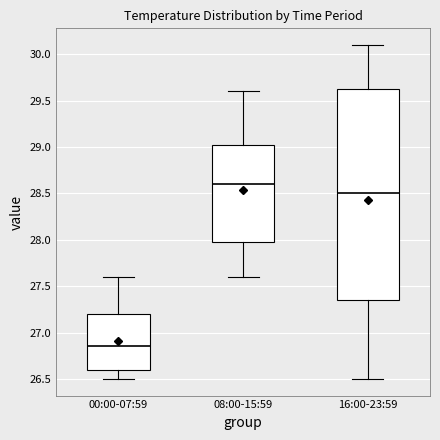

Reading left to right, read every box against the y-axis: the position of its median line, the range the box covers, and the ends of its whiskers. The values are not printed on the chart, so give them approximately, as read against the axis.

00:00-07:59: median 26.85, box 26.60 to 27.20, whiskers 26.50 to 27.60
08:00-15:59: median 28.60, box 28.00 to 29.05, whiskers 27.60 to 29.60
16:00-23:59: median 28.50, box 27.35 to 29.65, whiskers 26.50 to 30.10